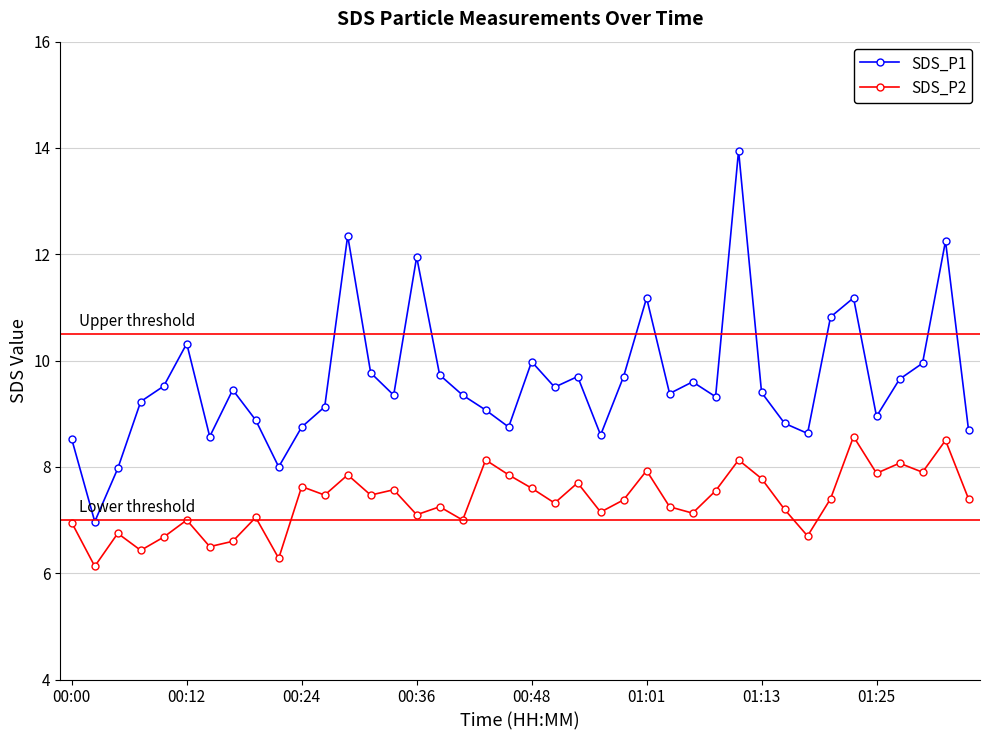

What is the value of the SDS_P1 point at the 35th from the left?

11.2